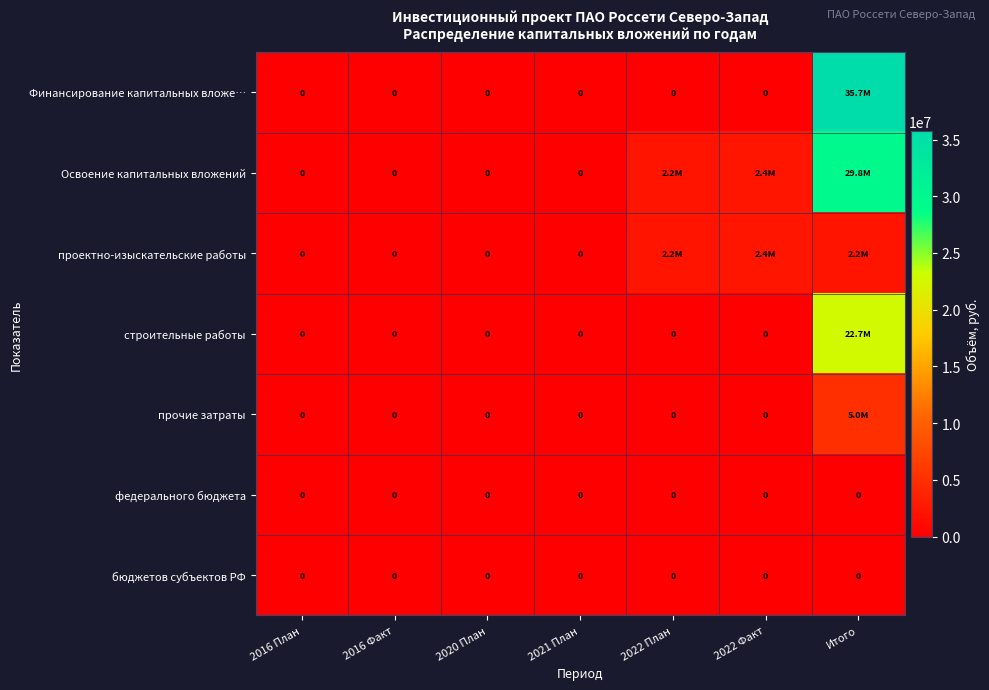

Rank the series at 2020 План from lowest to highest value.

Финансирование капитальных вложе…, Освоение капитальных вложений, проектно-изыскательские работы, строительные работы, прочие затраты, федерального бюджета, бюджетов субъектов РФ